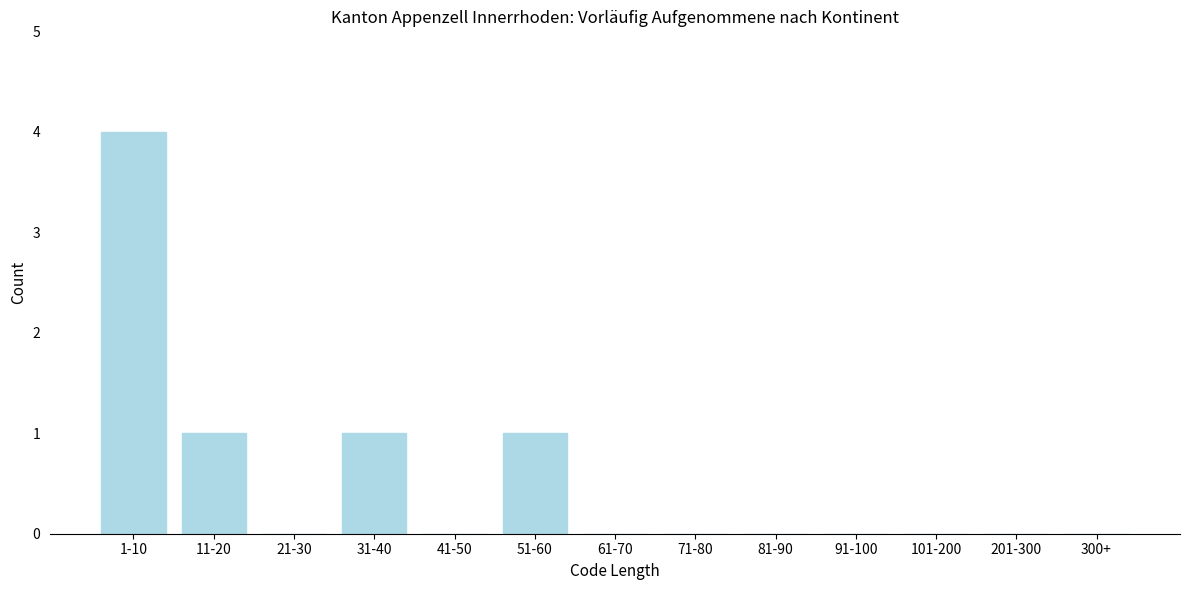

Reading left to right, transcribe all the data shown in this chart.

1-10=4	11-20=1	21-30=0	31-40=1	41-50=0	51-60=1	61-70=0	71-80=0	81-90=0	91-100=0	101-200=0	201-300=0	300+=0